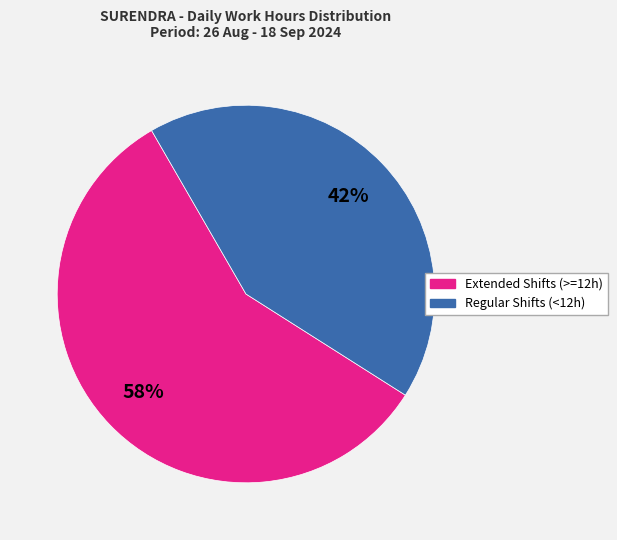

Does any single category account for the majority?

Yes